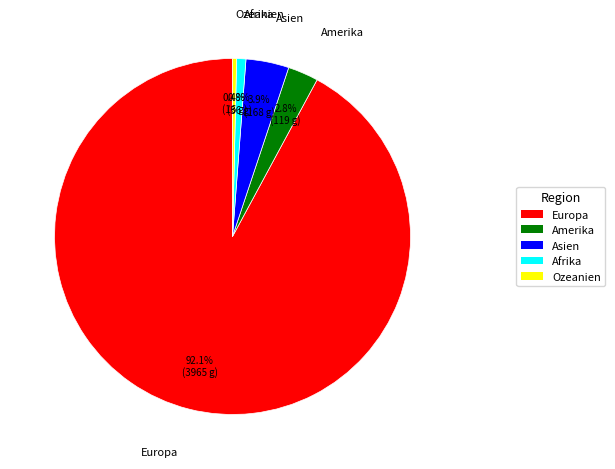

Which category has the biggest portion of the pie?

Europa